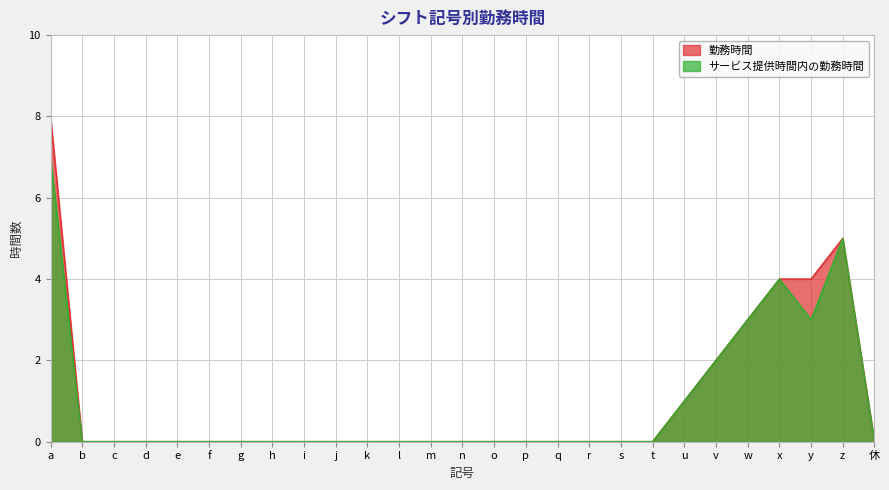

Reading left to right, what are all the values shown in this chart?

勤務時間: a=8	b=0	c=0	d=0	e=0	f=0	g=0	h=0	i=0	j=0	k=0	l=0	m=0	n=0	o=0	p=0	q=0	r=0	s=0	t=0	u=1	v=2	w=3	x=4	y=4	z=5	休=0
サービス提供時間内の勤務時間: a=7	b=0	c=0	d=0	e=0	f=0	g=0	h=0	i=0	j=0	k=0	l=0	m=0	n=0	o=0	p=0	q=0	r=0	s=0	t=0	u=1	v=2	w=3	x=4	y=3	z=5	休=0